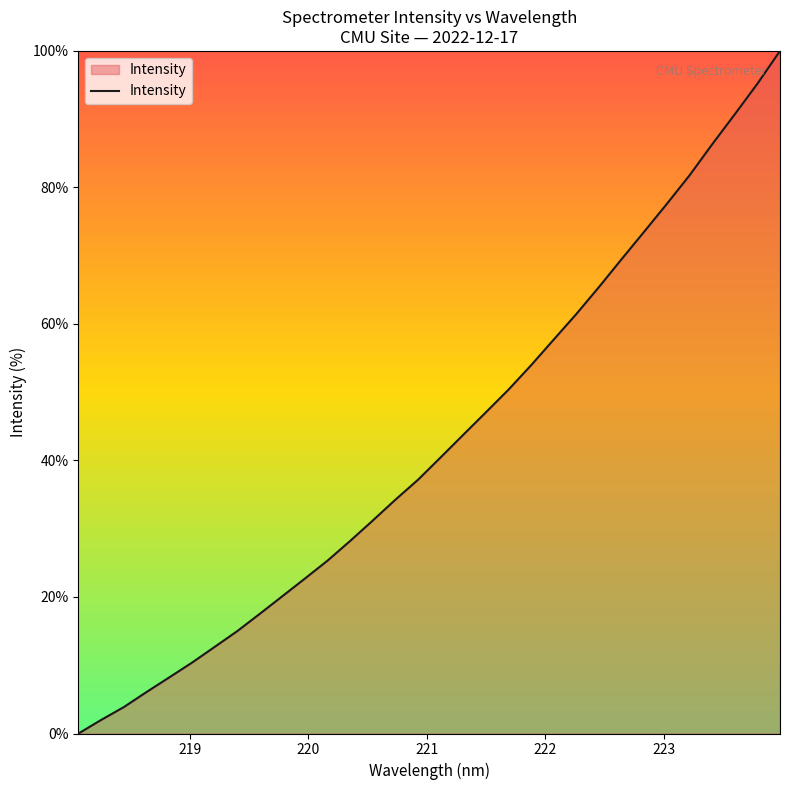

Count the number of data series in this chart.

1